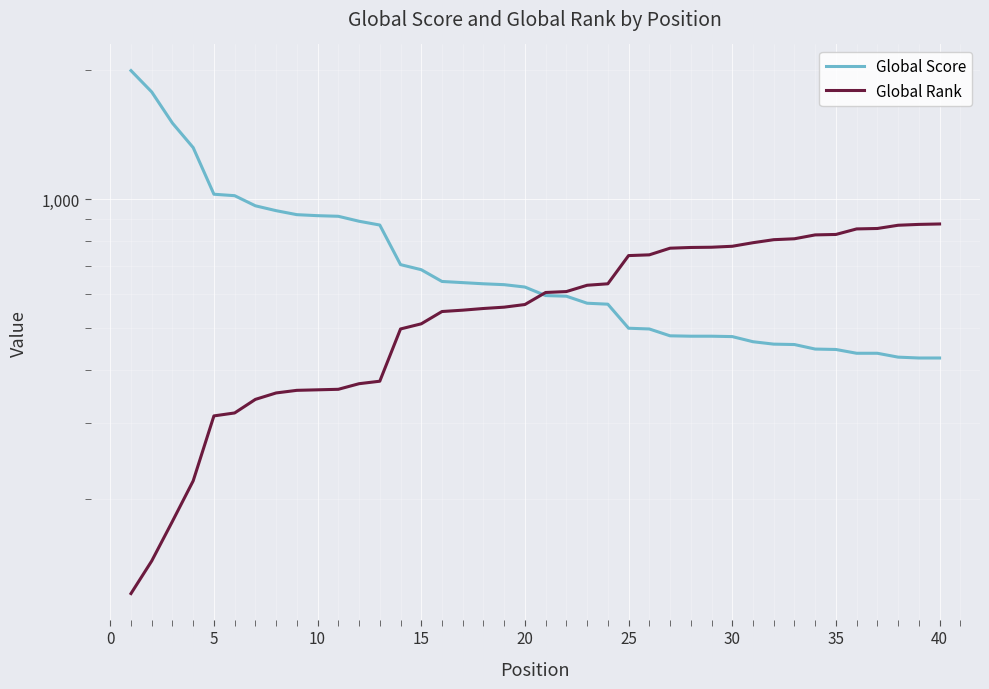

At how many categories does at least one series exceed 1871?

1